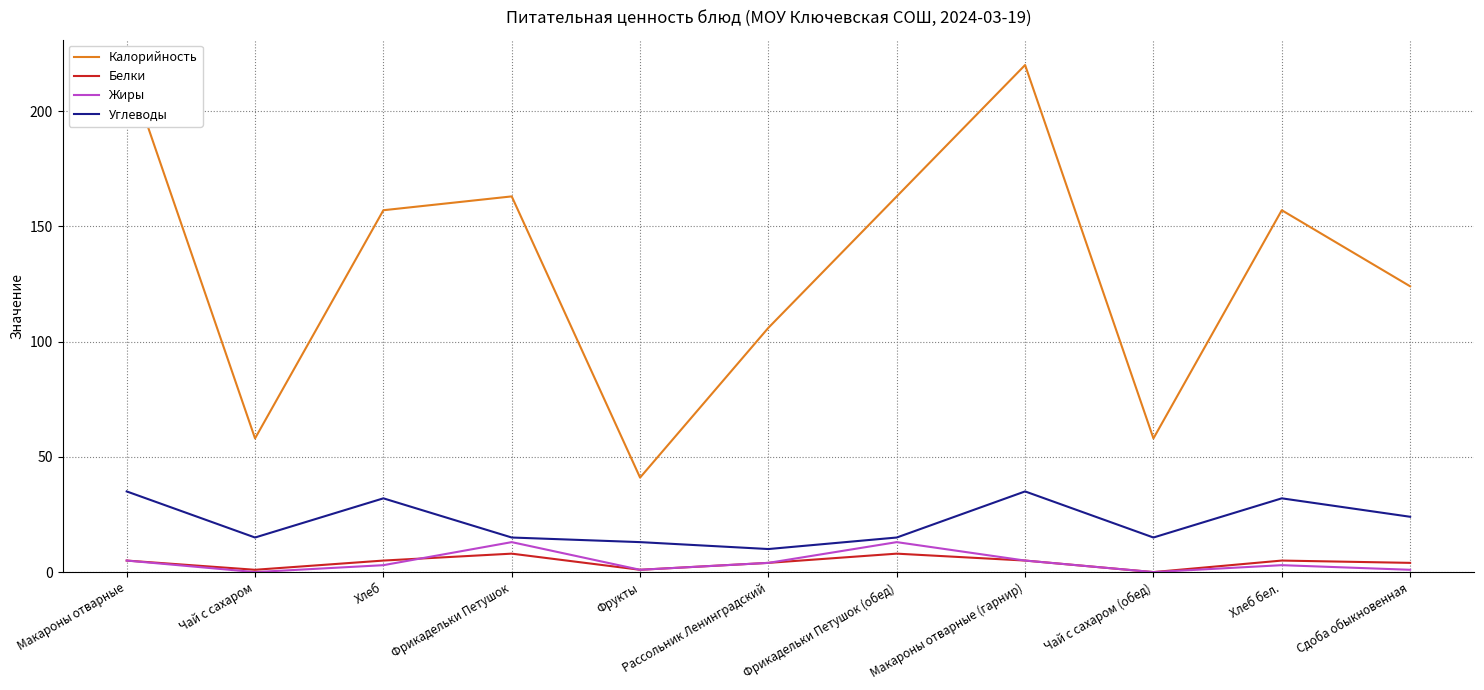

The value of Углеводы at Фрикадельки Петушок (обед) is 22. True or false?

False